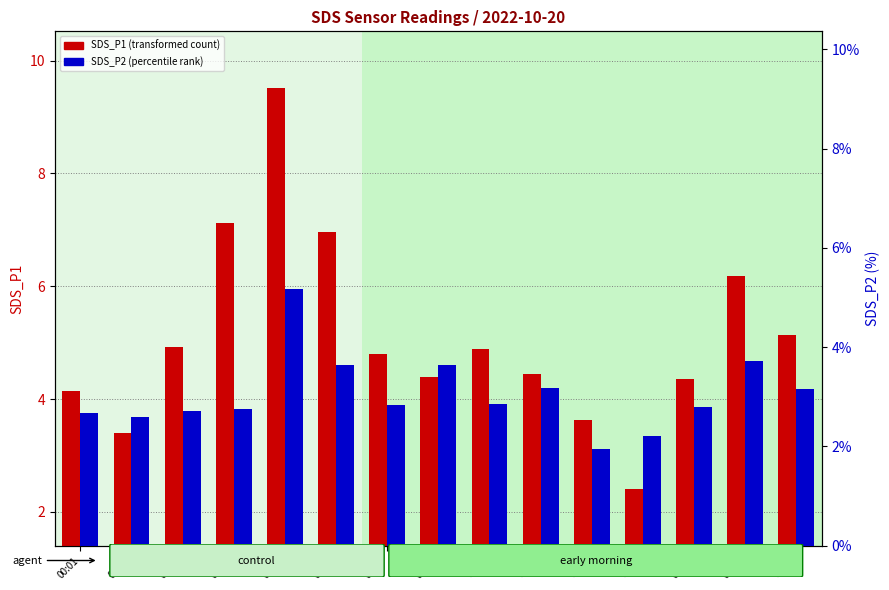

Rank the series by their maximum value, from lowest to highest.

SDS_P2 (percentile rank), SDS_P1 (transformed count)